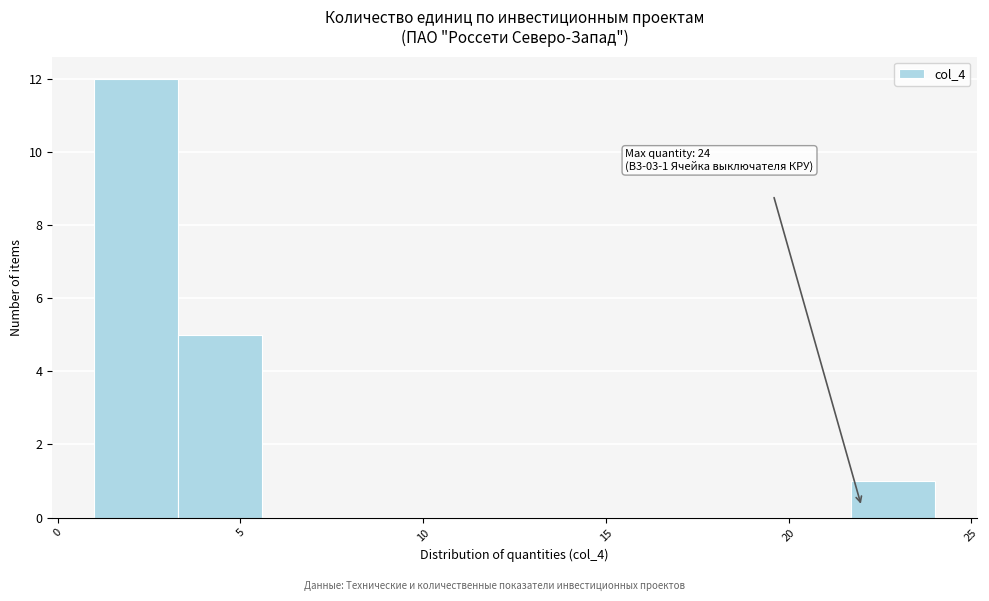

Over which range of the x-axis is the bar tallest?

1.0 to 3.3